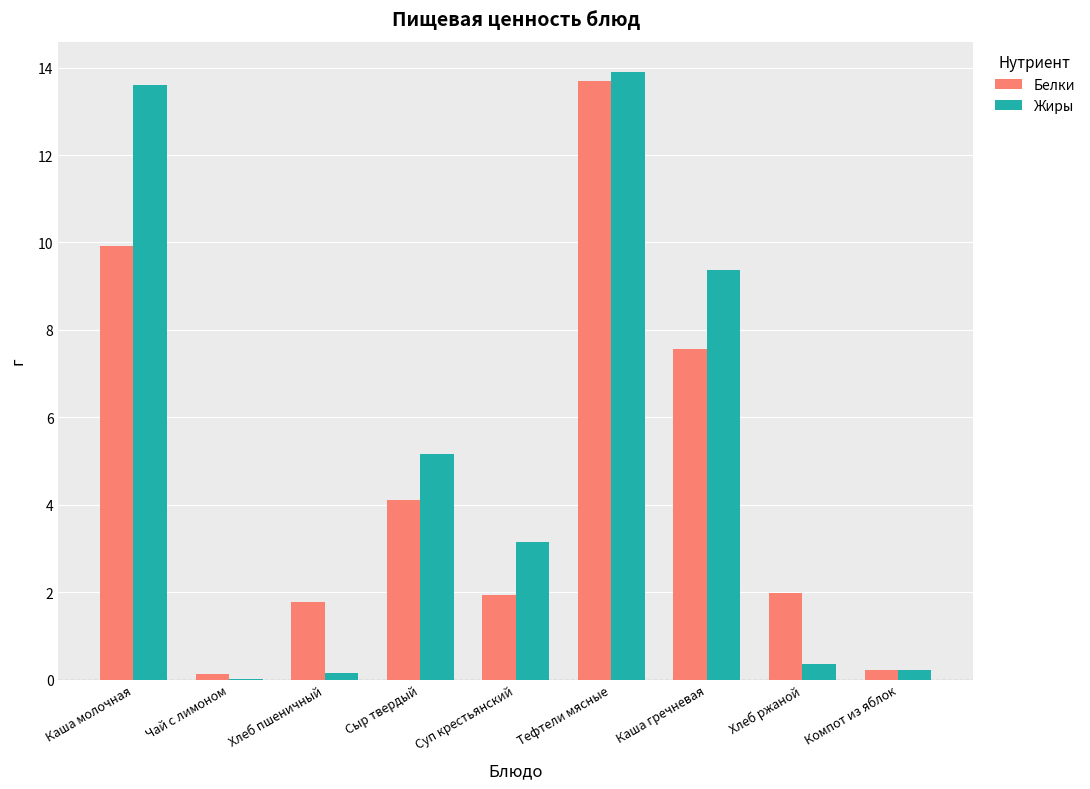

The value of Белки at Хлеб пшеничный is 1.8. True or false?

True